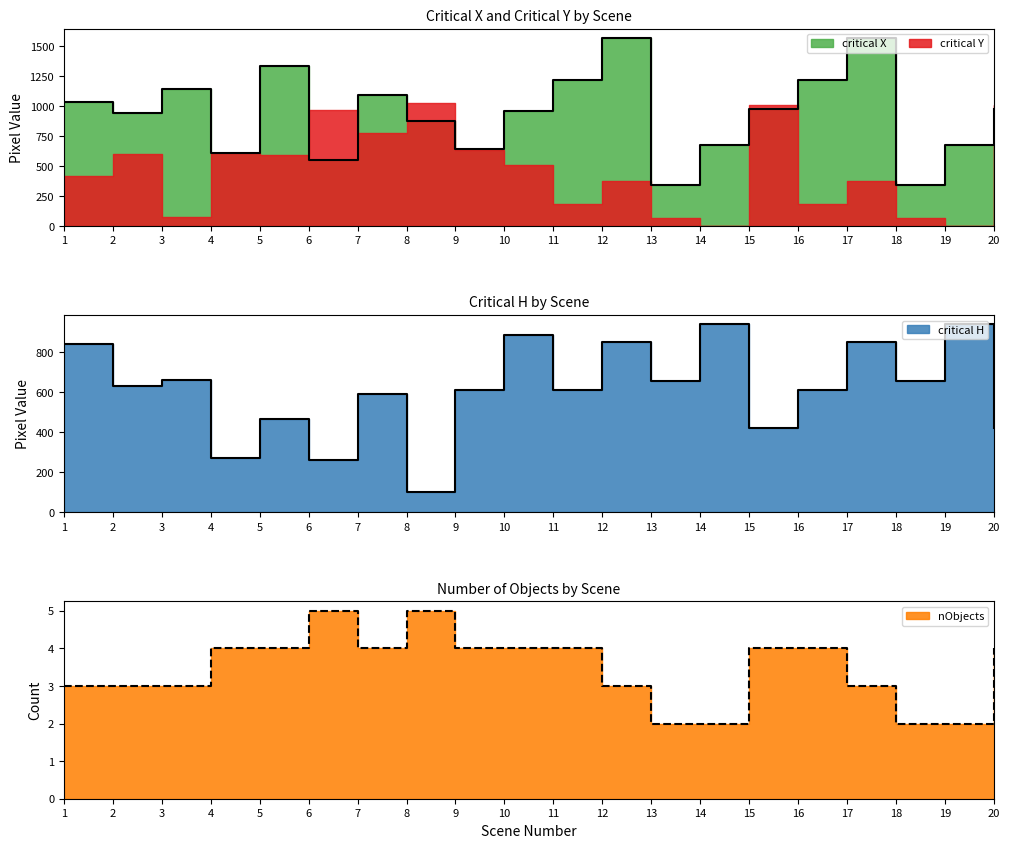

How many lines are shown in the chart?

3